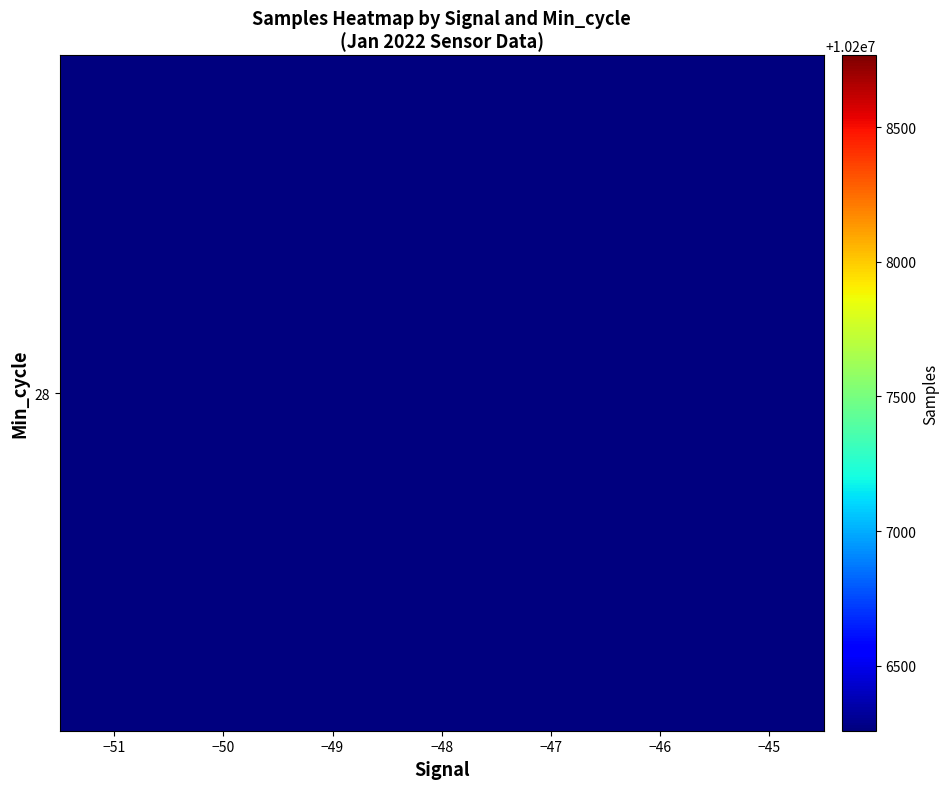

How many series are shown in this chart?

1